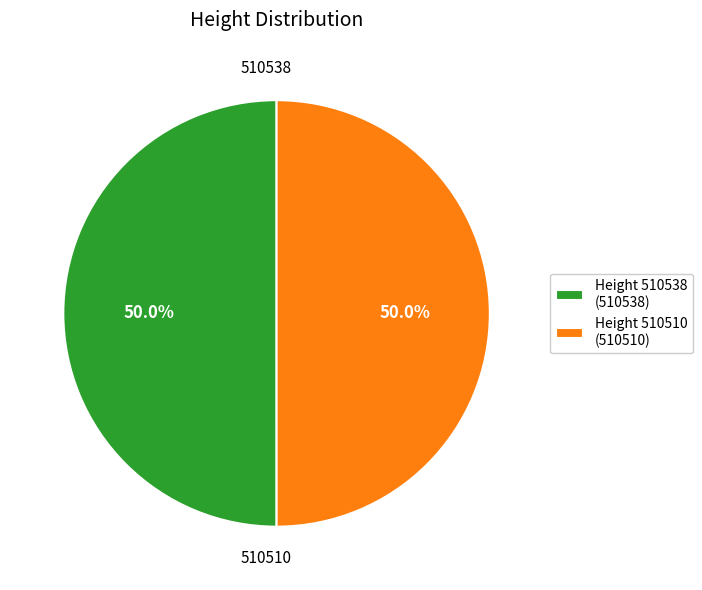

What is the ratio of the value at 510510 to the value at 510538?

1.0